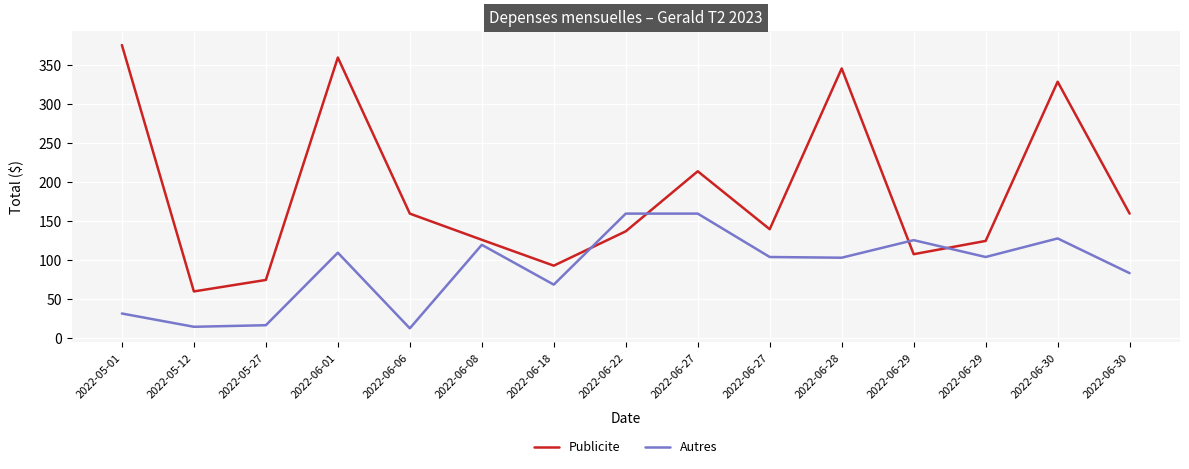

What is the smallest value displayed?

13.0